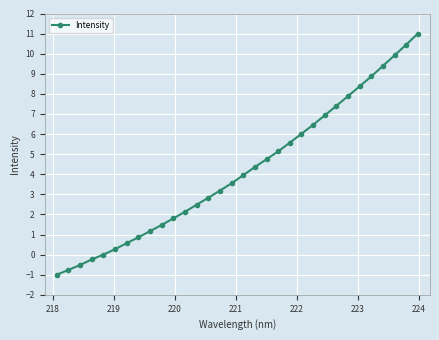

What is the value of the 31st point from the left?

10.4